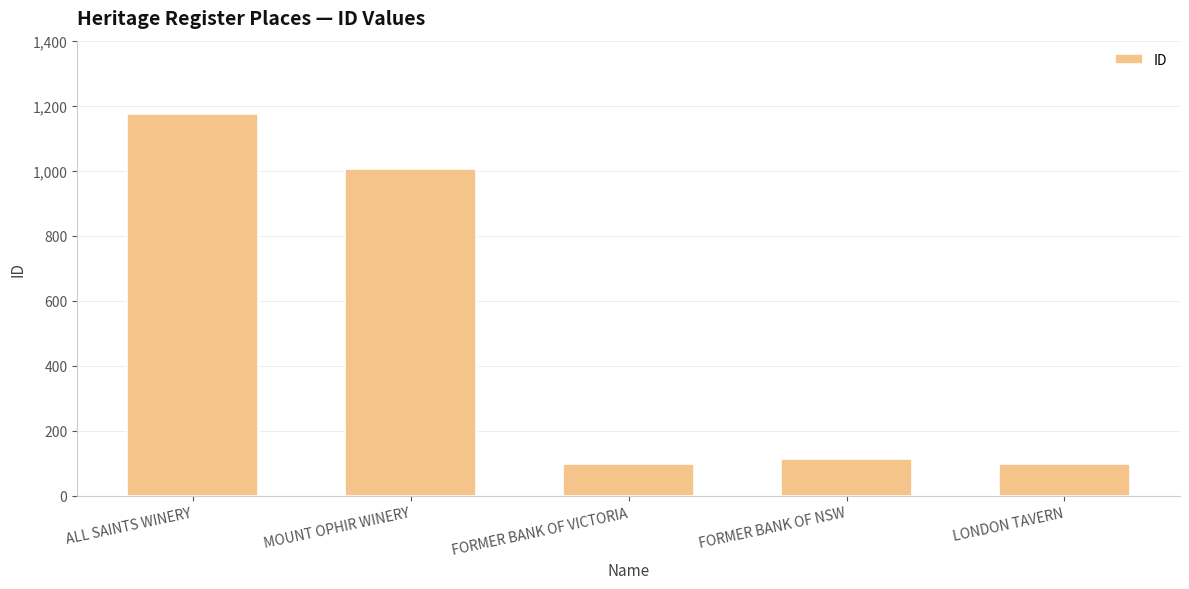

Does the chart contain any negative values?

No